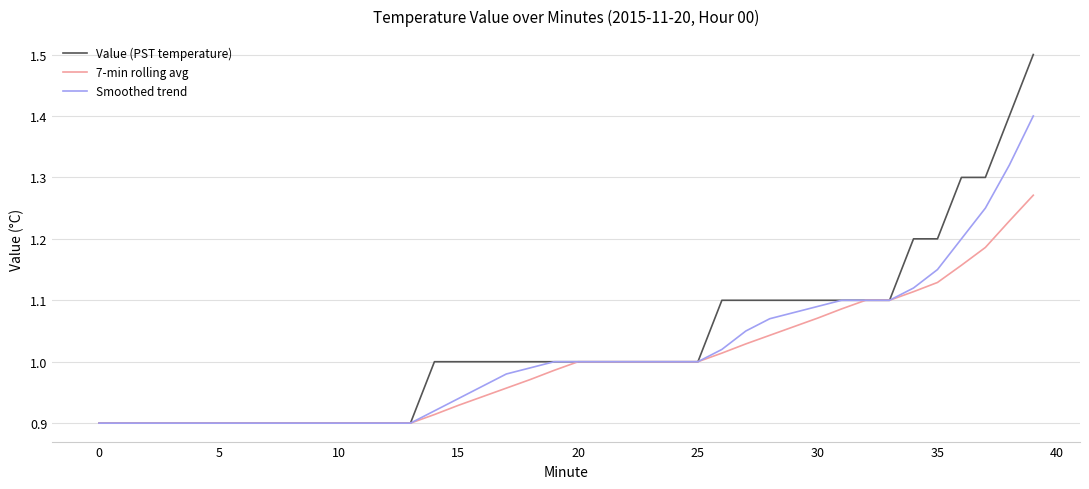

Which series has the widest spread of values?

Value (PST temperature)